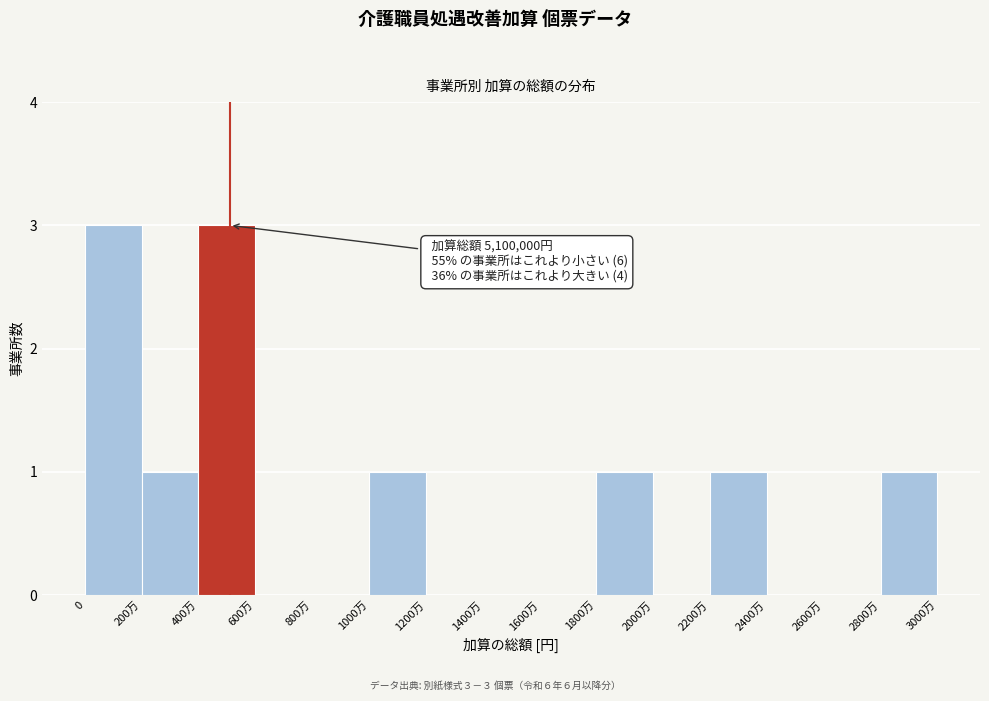

Reading right to left, transcribe all the data shown in this chart.

2800万=1	2600万=0	2400万=0	2200万=1	2000万=0	1800万=1	1600万=0	1400万=0	1200万=0	1000万=1	800万=0	600万=0	400万=3	200万=1	0=3